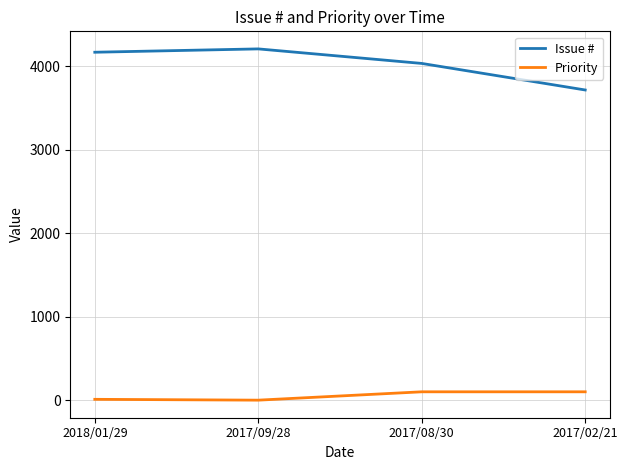

What is the highest value of the Issue # series?

4206